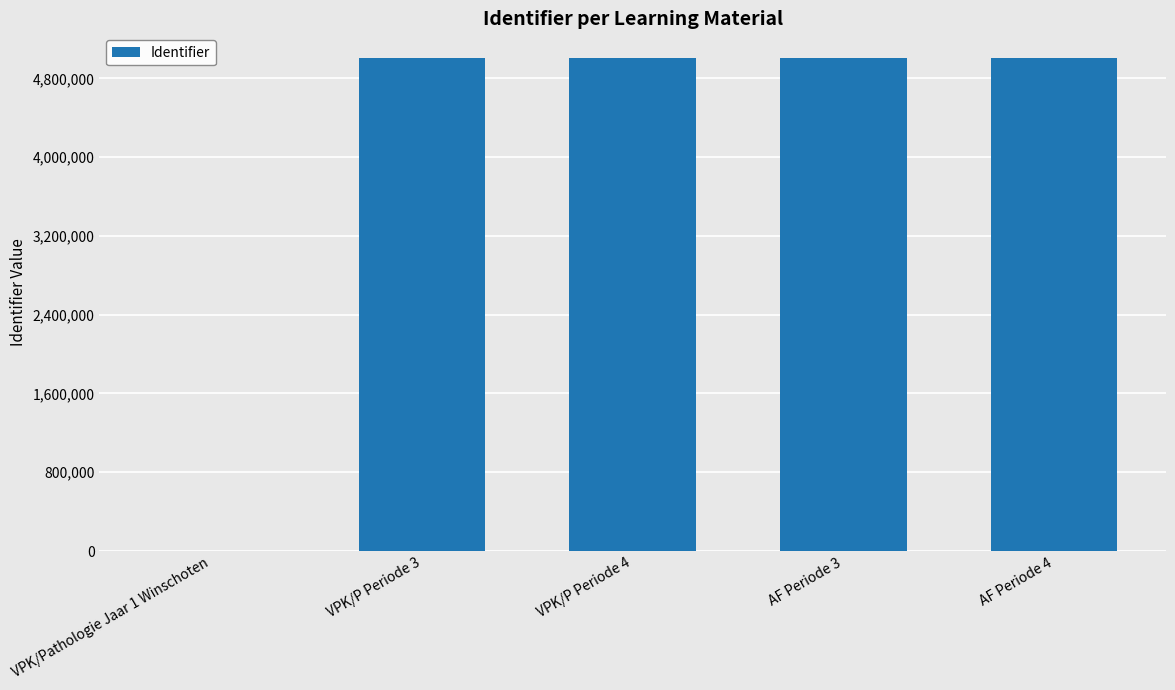

What is the sum of all values?

20025073